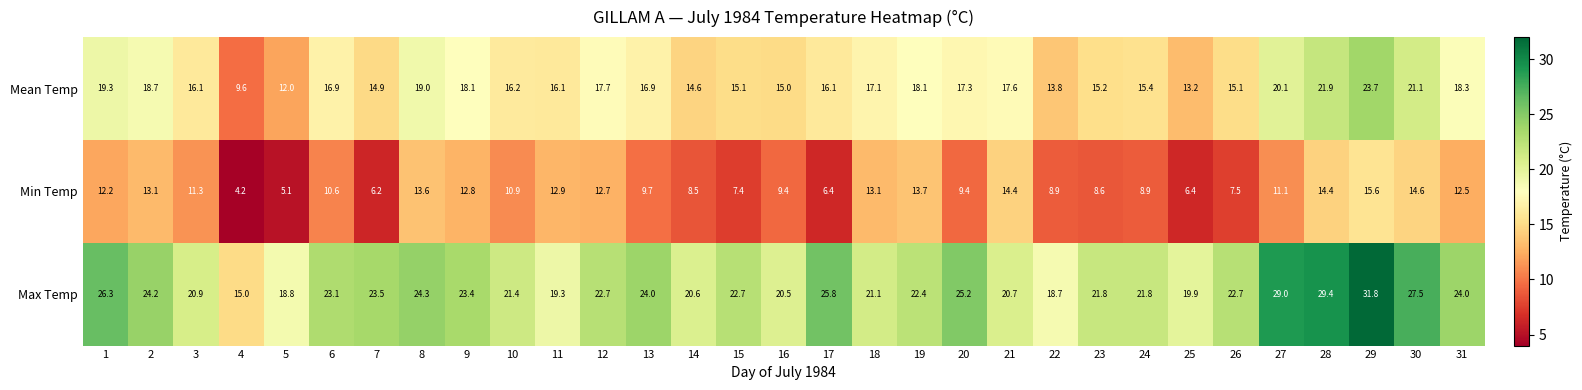

Count the number of categories in the chart.

31